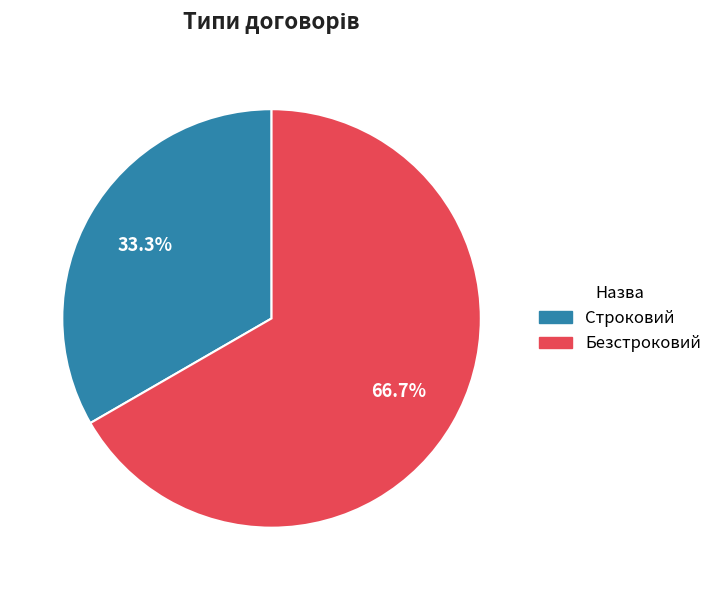

To the nearest percent, what portion does Строковий represent?

33%